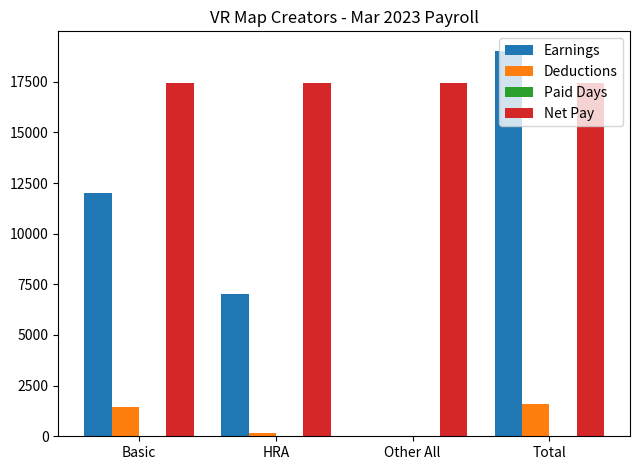

Which series changed the most between HRA and Total?

Earnings